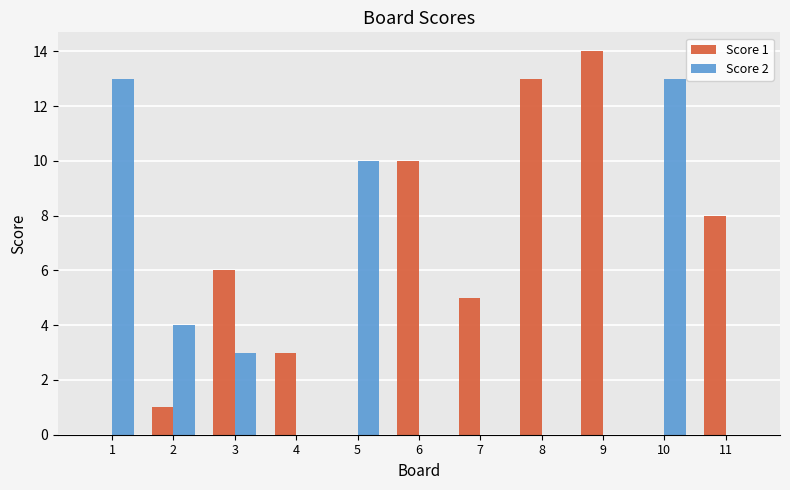

Which series has the largest total across all categories?

Score 1